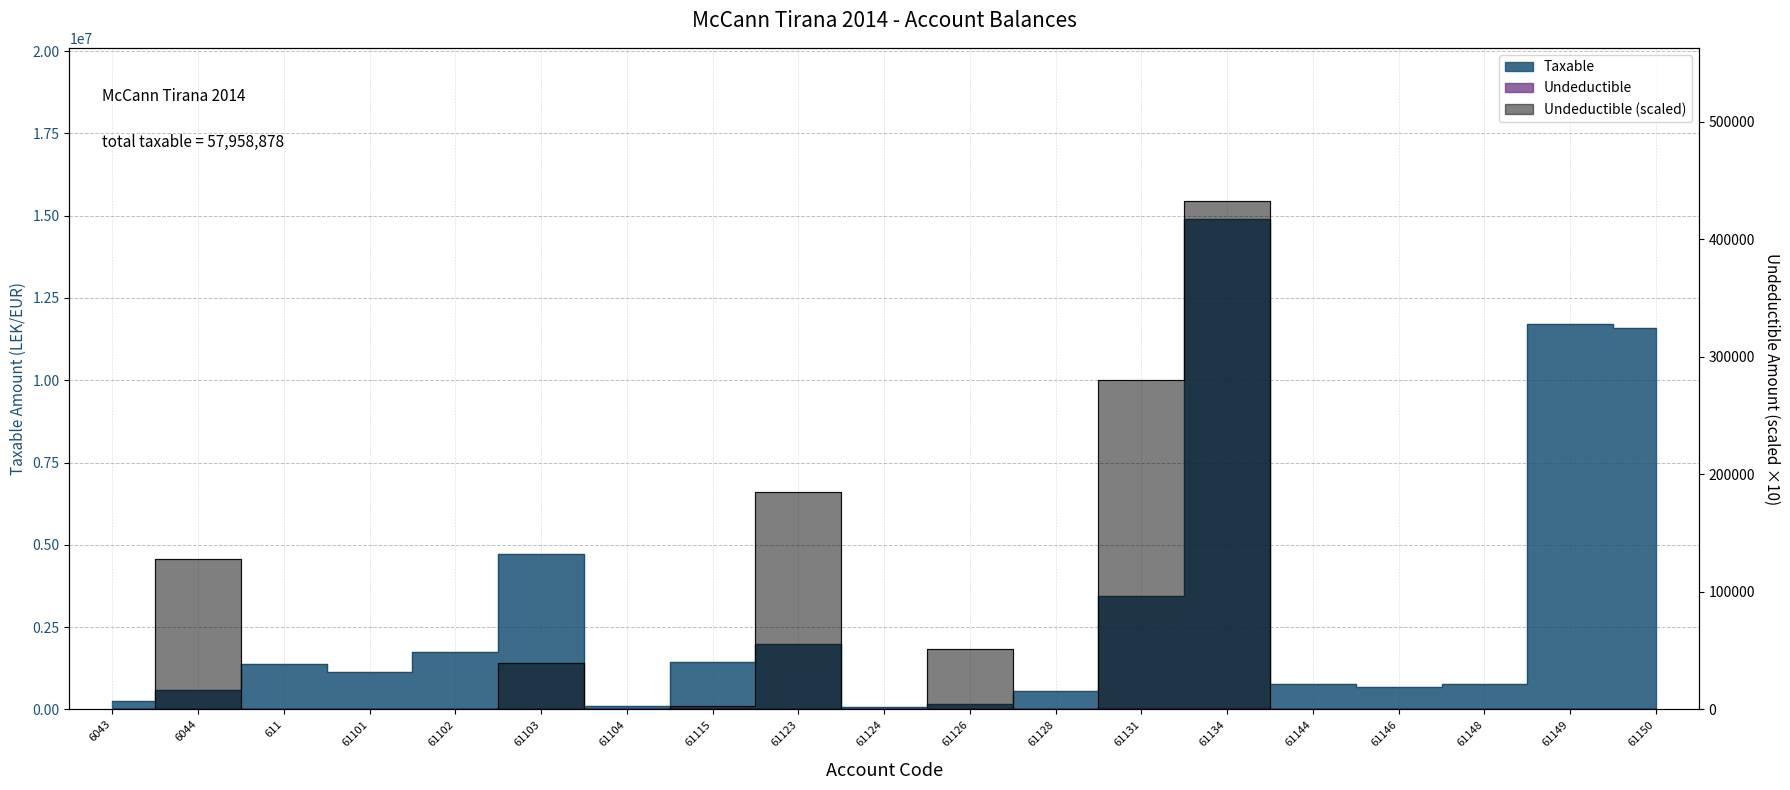

True or false: Undeductible has more than 1 interior local peaks.

True